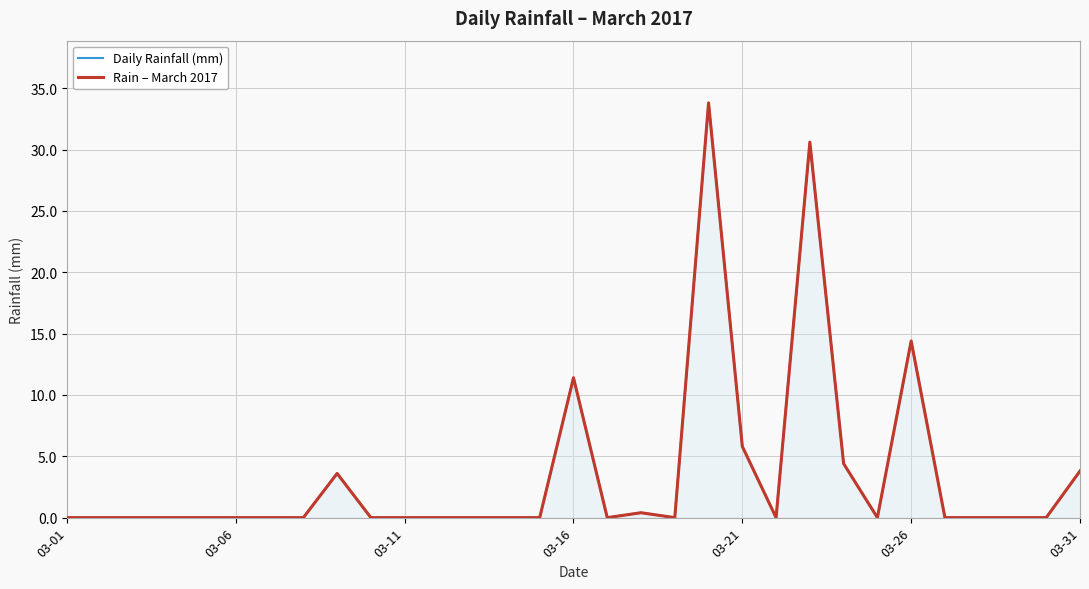

Which category has the lowest value in the Rain – March 2017 series?

03-01